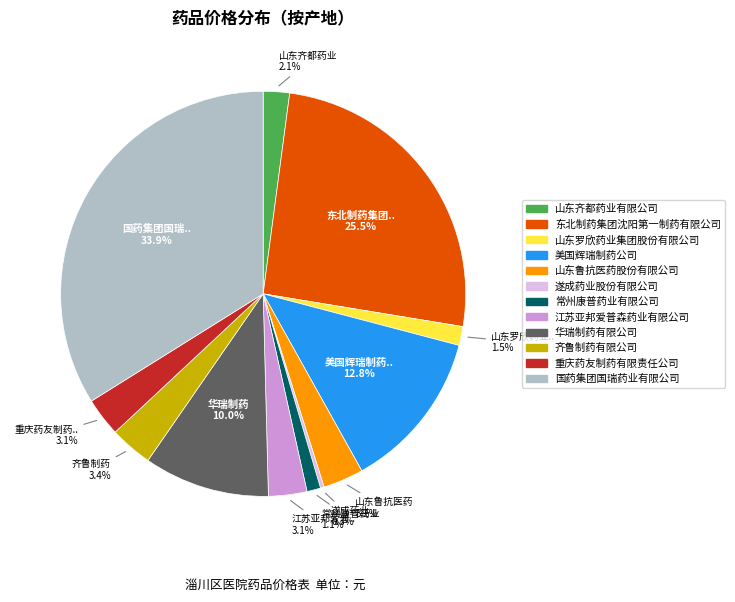

How many segments does this pie chart have?

12